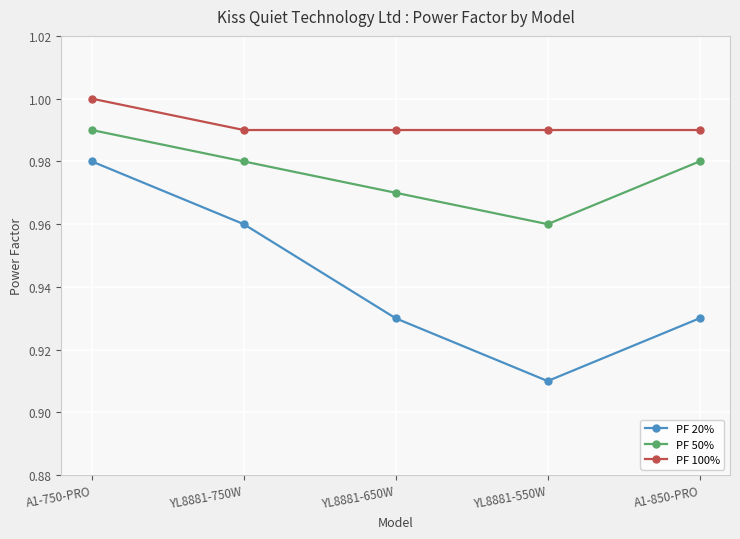

True or false: PF 50% has a value of 1.6 at A1-750-PRO.

False